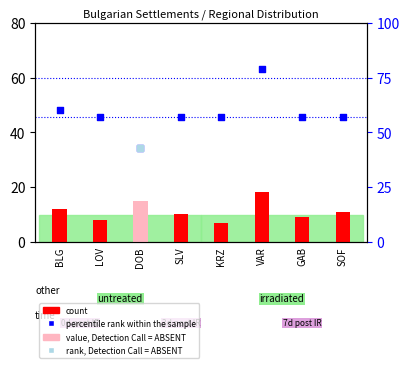

What is the total value across all series at KRZ?

64